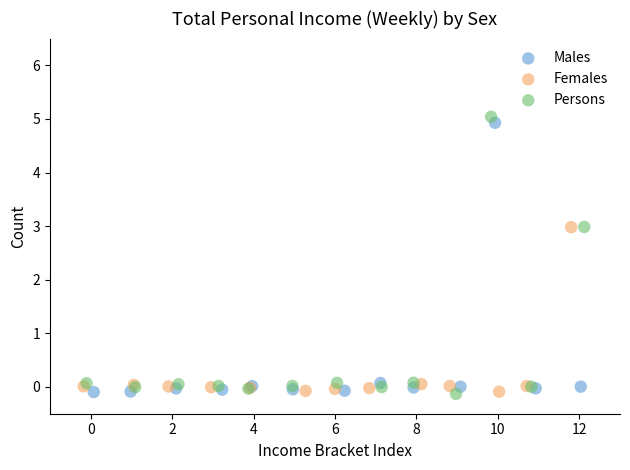

Which series has the widest spread of Y values?

Persons